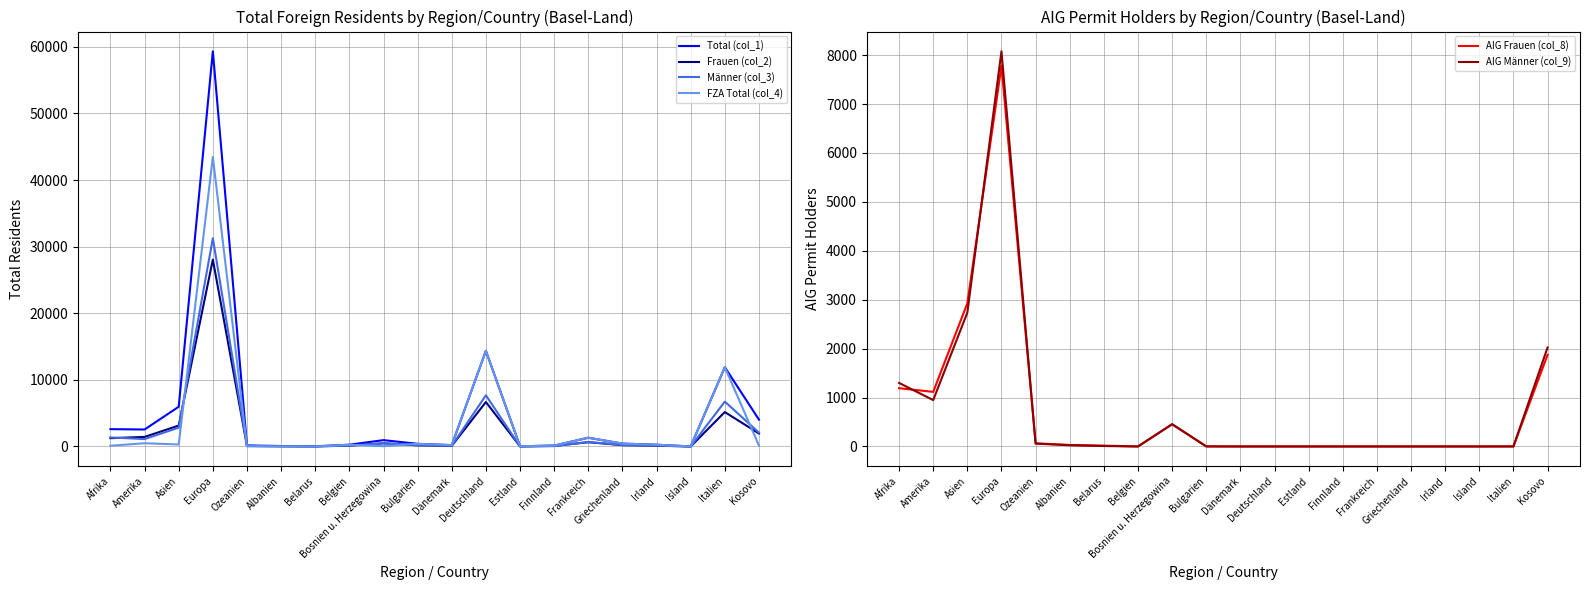

At how many categories does at least one series exceed 30855?

1